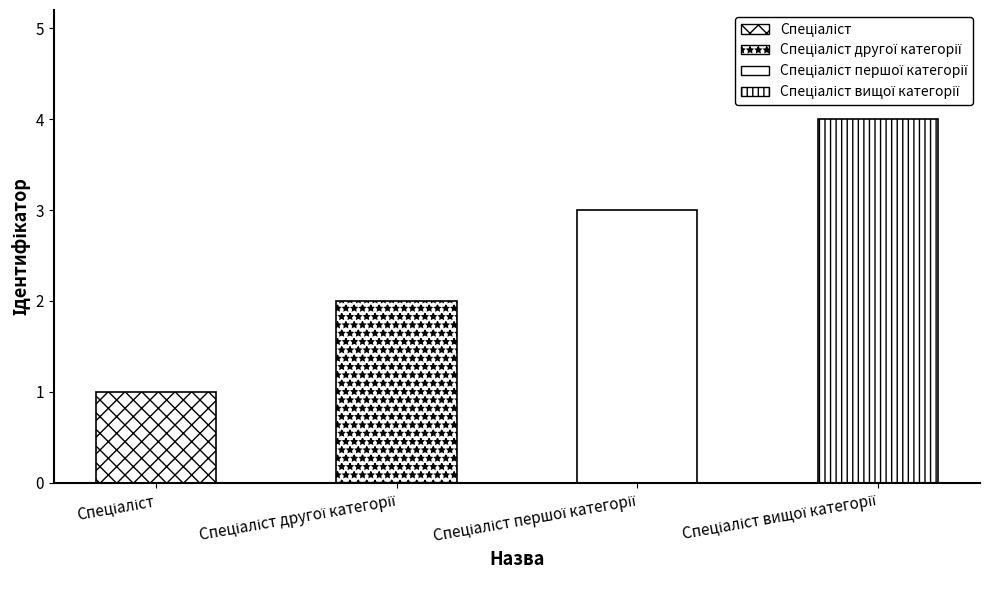

What is the difference between the maximum and minimum values?

3